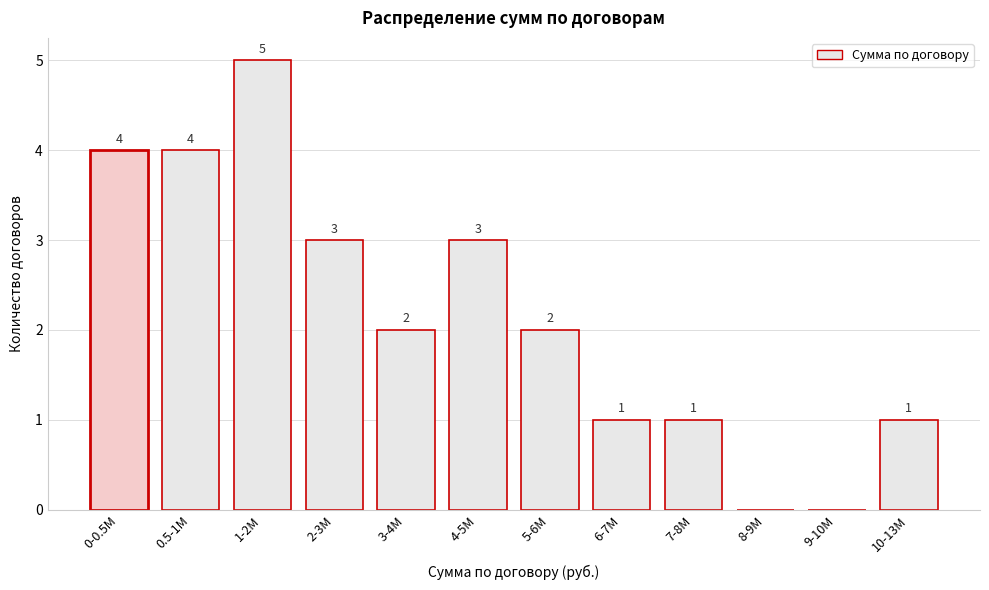

Reading left to right, extract all data points from this chart.

0-0.5M=4	0.5-1M=4	1-2M=5	2-3M=3	3-4M=2	4-5M=3	5-6M=2	6-7M=1	7-8M=1	8-9M=0	9-10M=0	10-13M=1